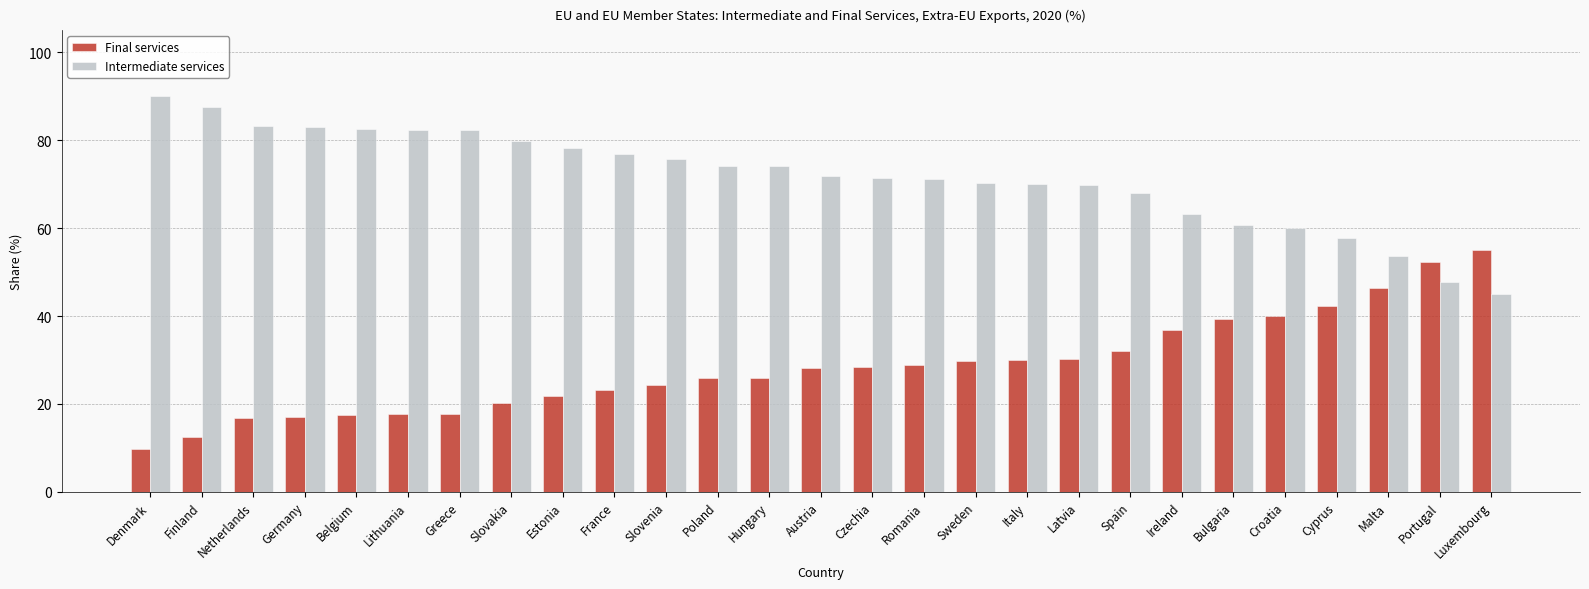

The Intermediate services series shows 79.1 at Portugal. True or false?

False